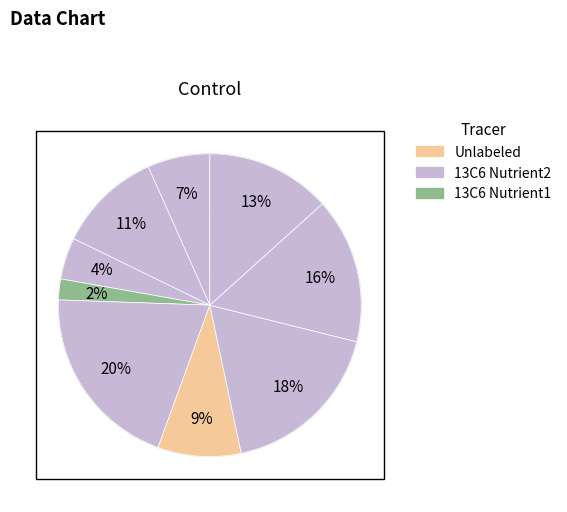

How many segments does this pie chart have?

9